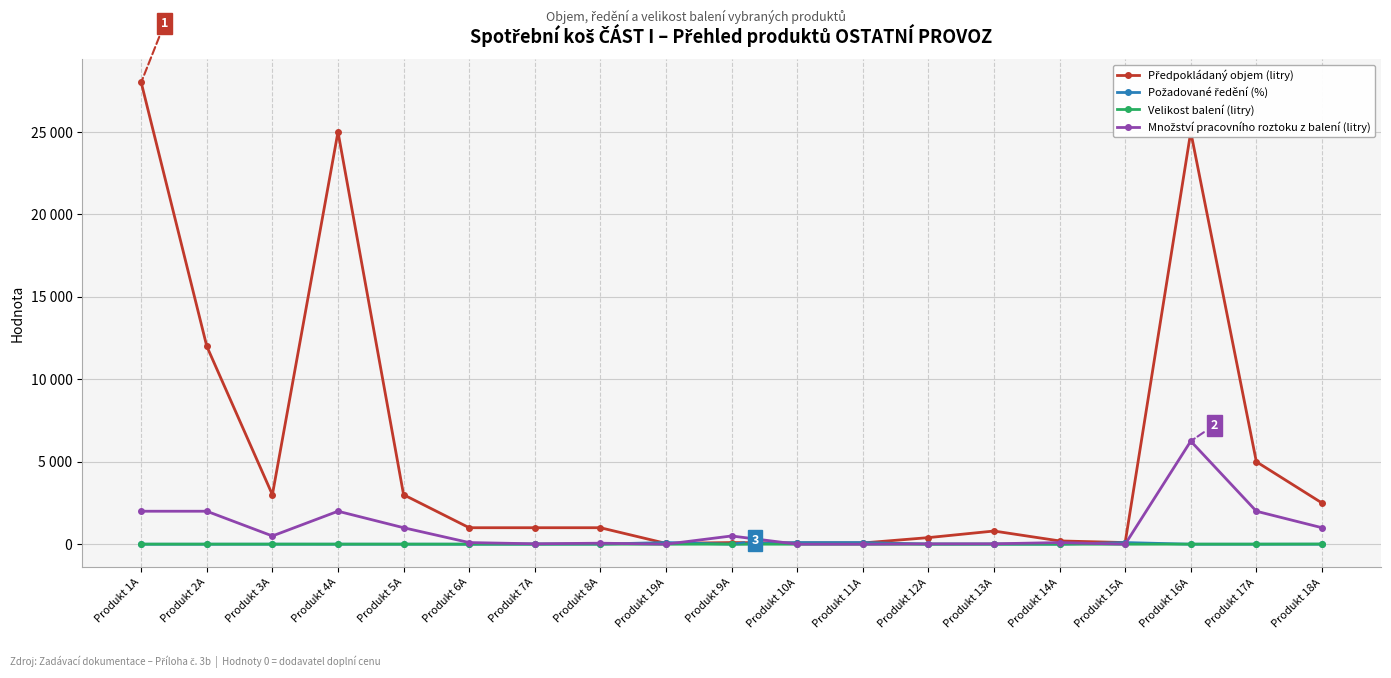

List the labels in order of Velikost balení (litry) value, smallest first.

Produkt 10A, Produkt 11A, Produkt 15A, Produkt 19A, Produkt 6A, Produkt 7A, Produkt 12A, Produkt 13A, Produkt 14A, Produkt 1A, Produkt 2A, Produkt 3A, Produkt 4A, Produkt 5A, Produkt 8A, Produkt 9A, Produkt 16A, Produkt 17A, Produkt 18A